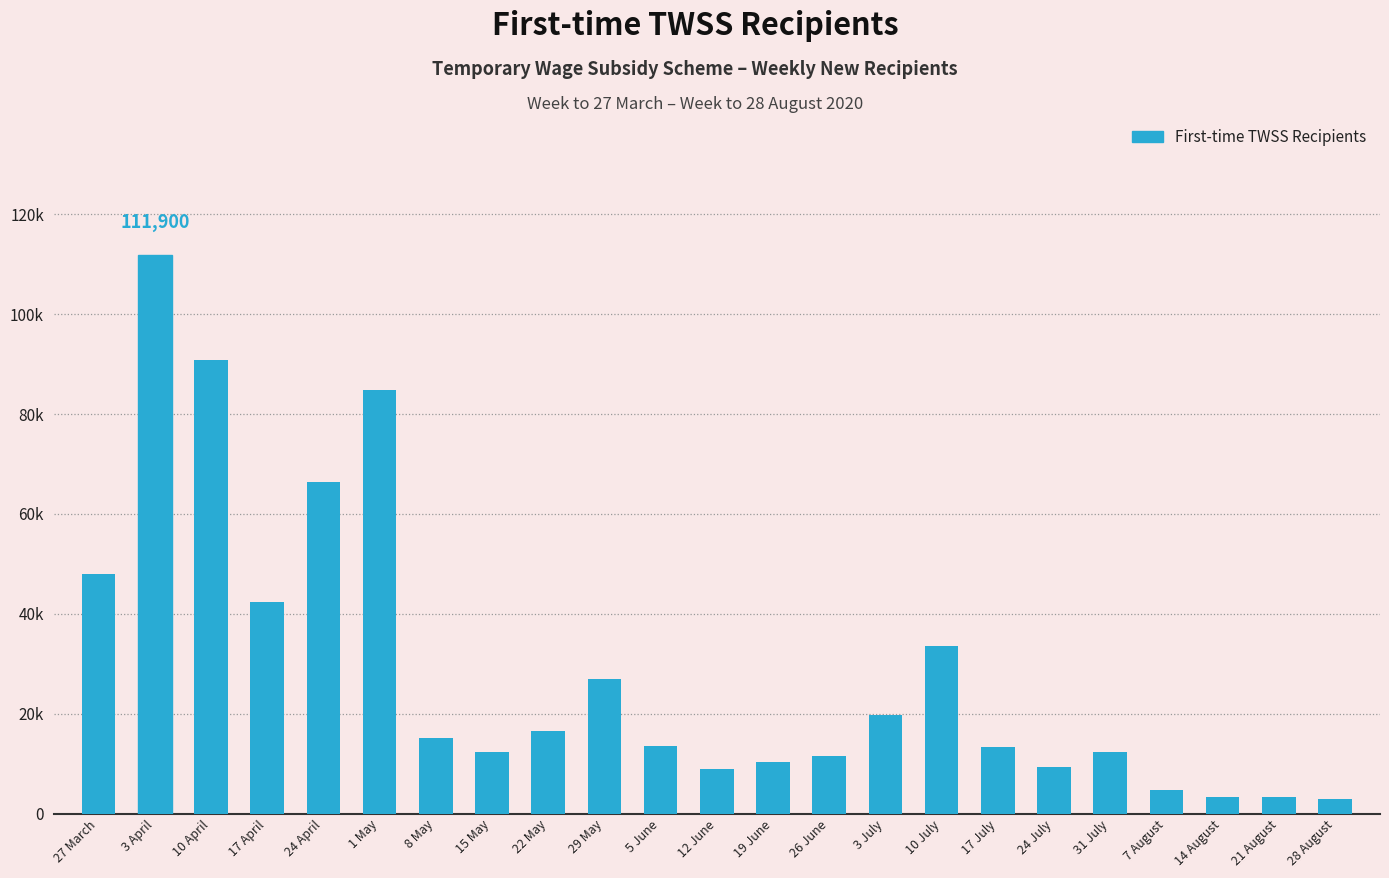

How many series are shown in this chart?

1